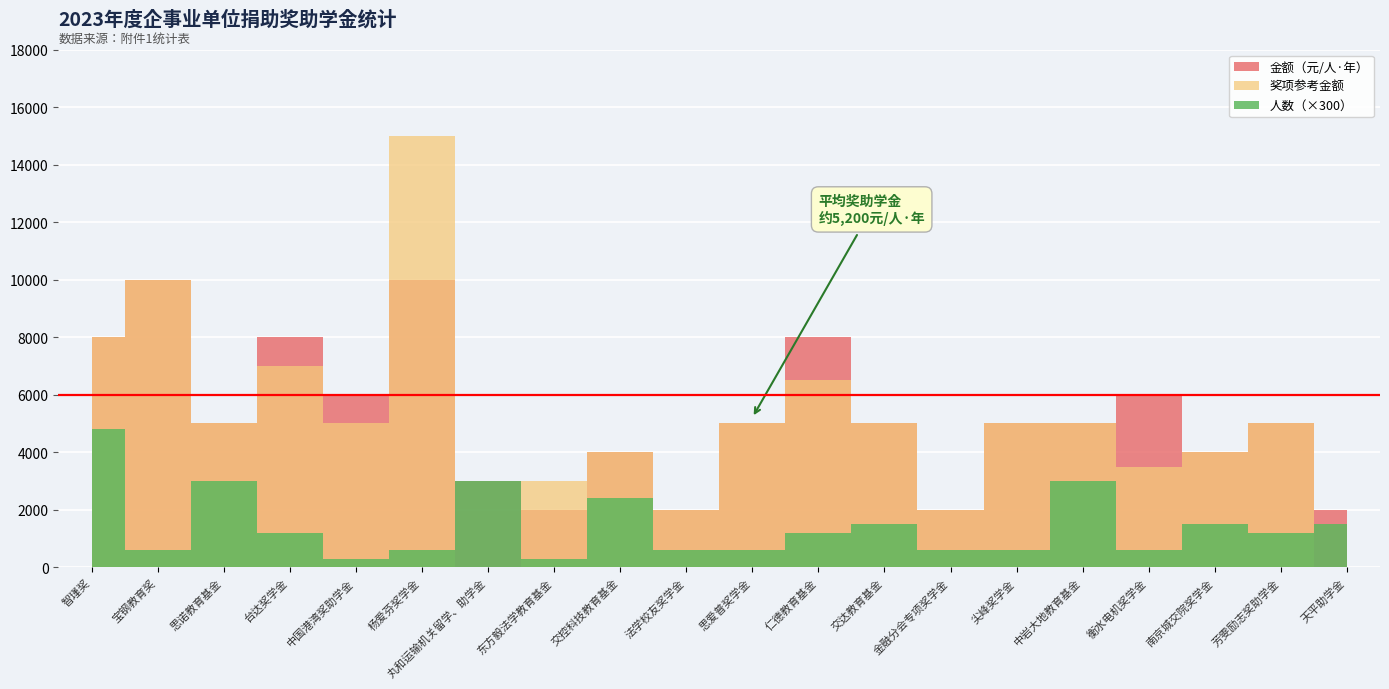

The 人数 series shows 10 at 思诺教育基金. True or false?

True